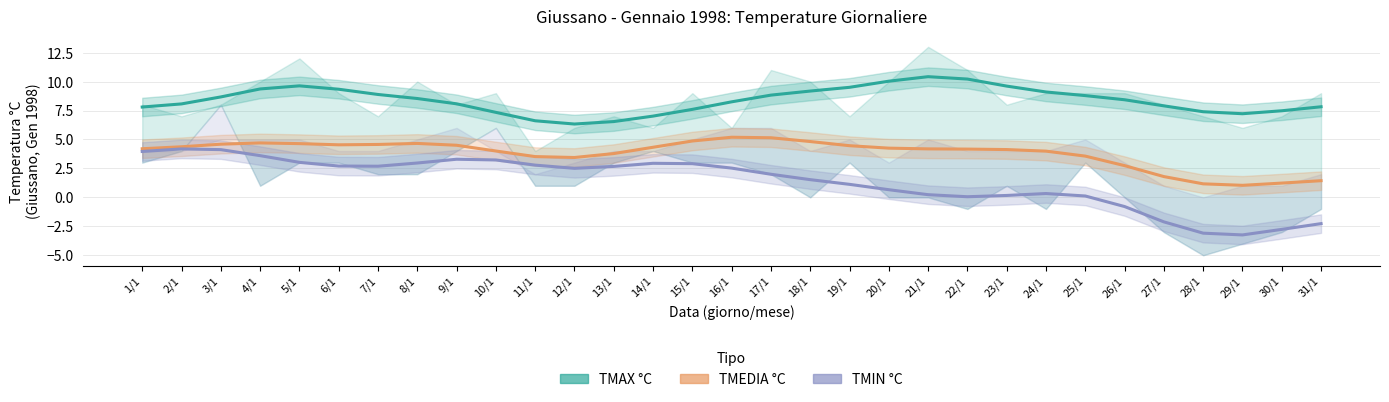

Which series changed the most between 9/1 and 26/1?

TMIN °C